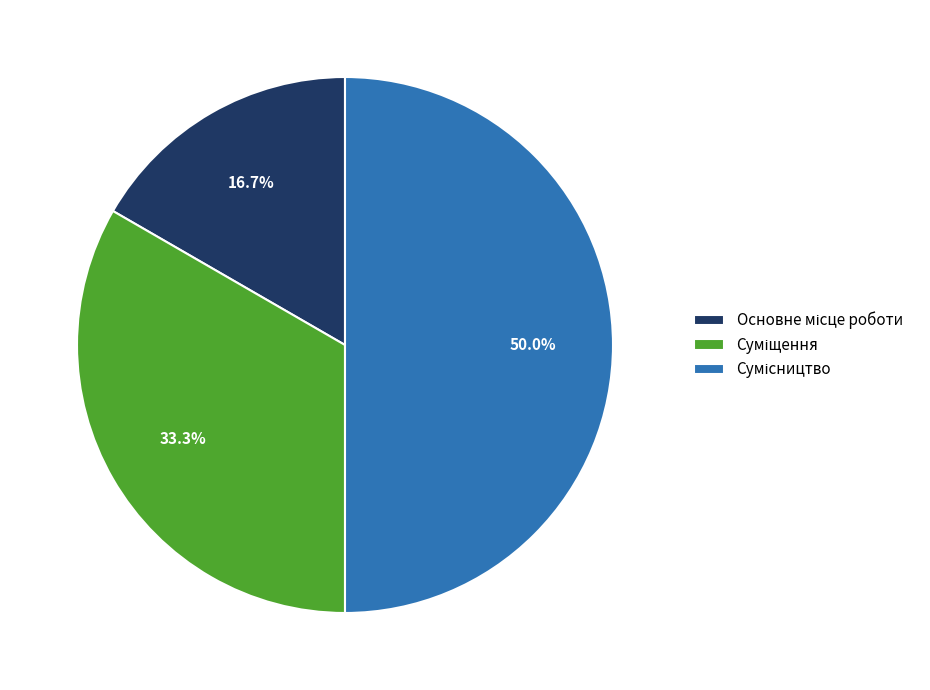

Count the number of slices in the pie.

3